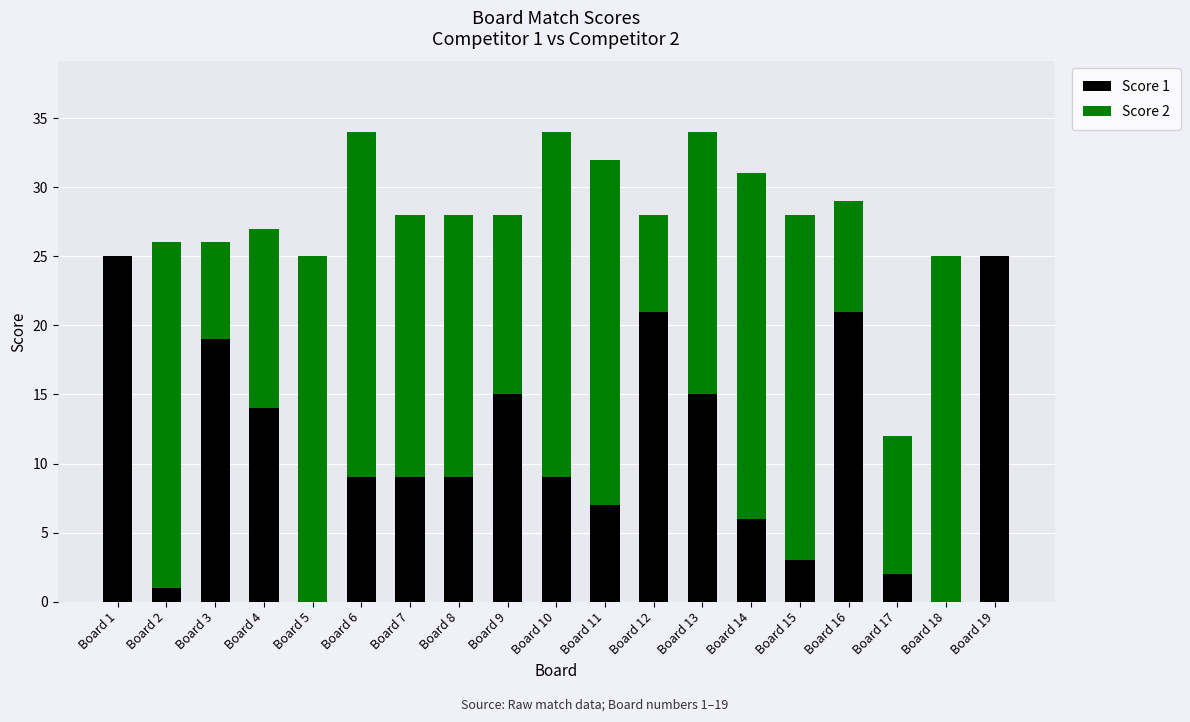

What is the total value across all series at Board 11?

32